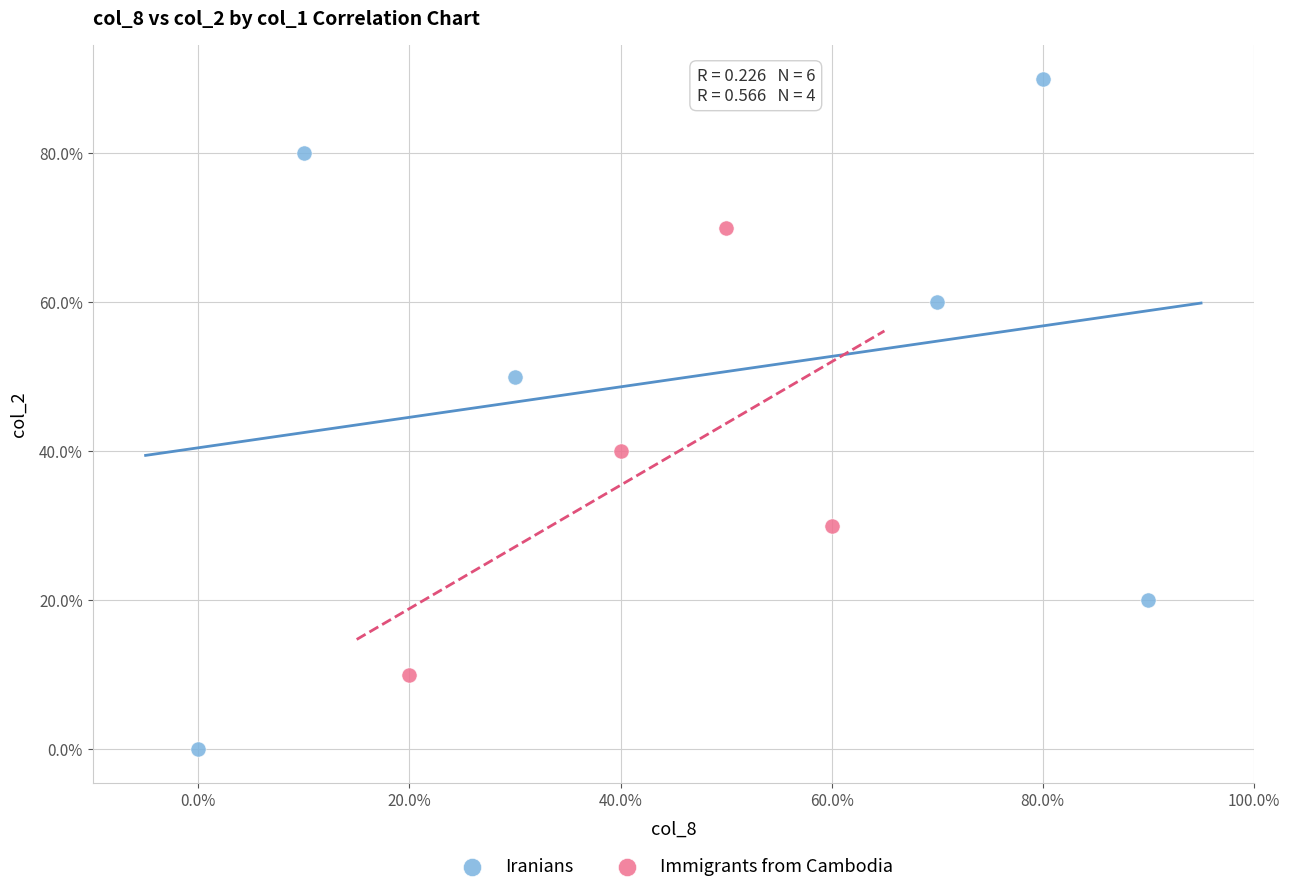

Which series has the widest spread of Y values?

Iranians